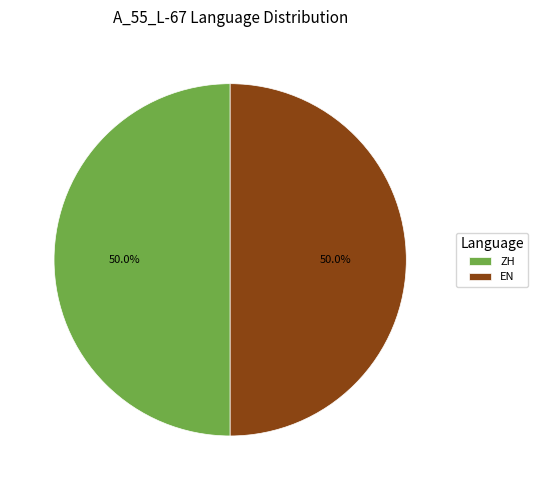

Combined, do ZH and EN account for over 50%?

Yes